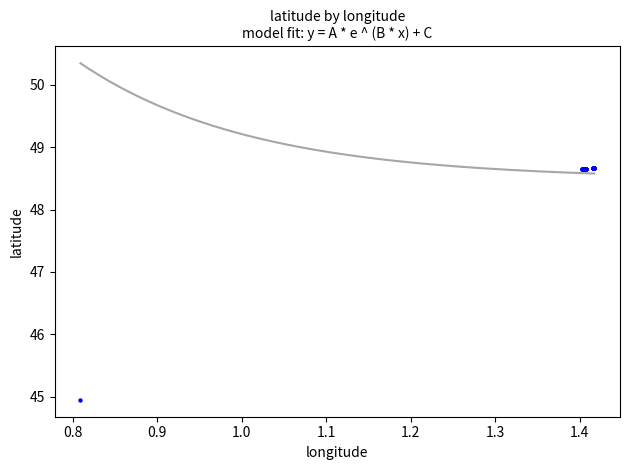

What Y value in the scatter plot is closest to 46?

44.9